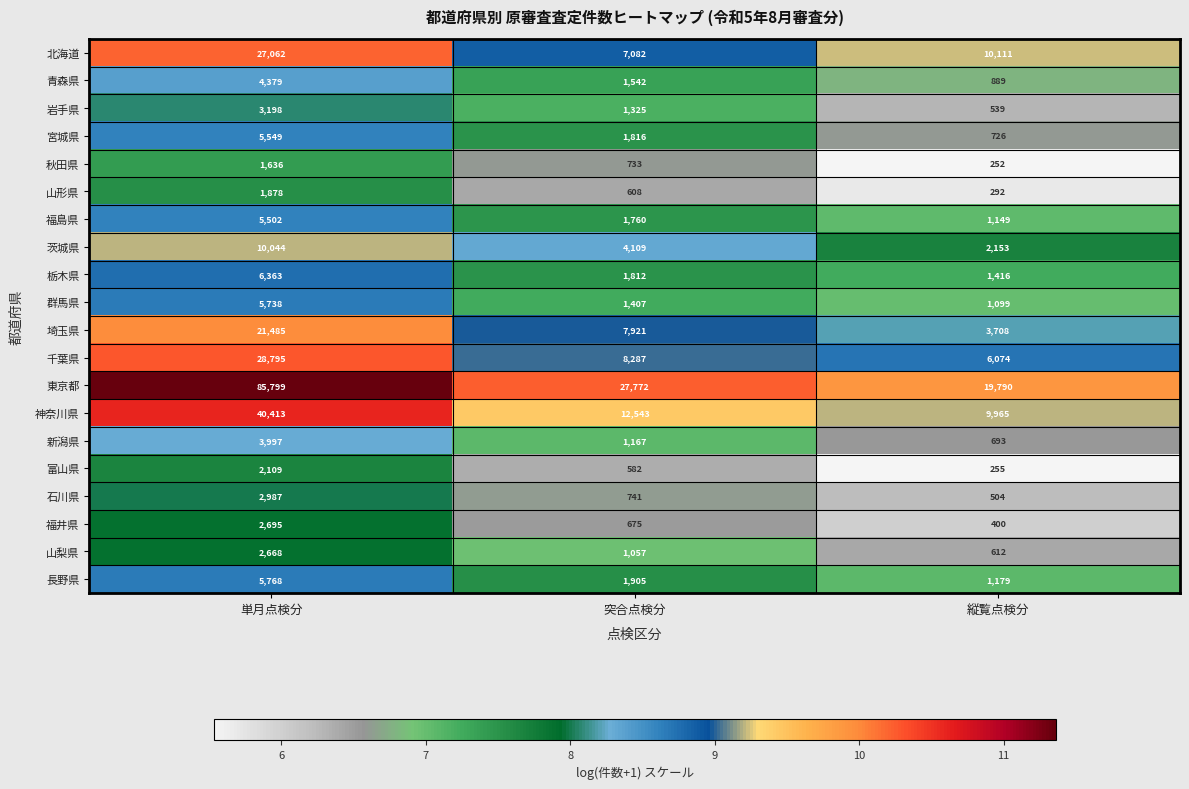

How many 福井県 values are between 400 and 2695?

3